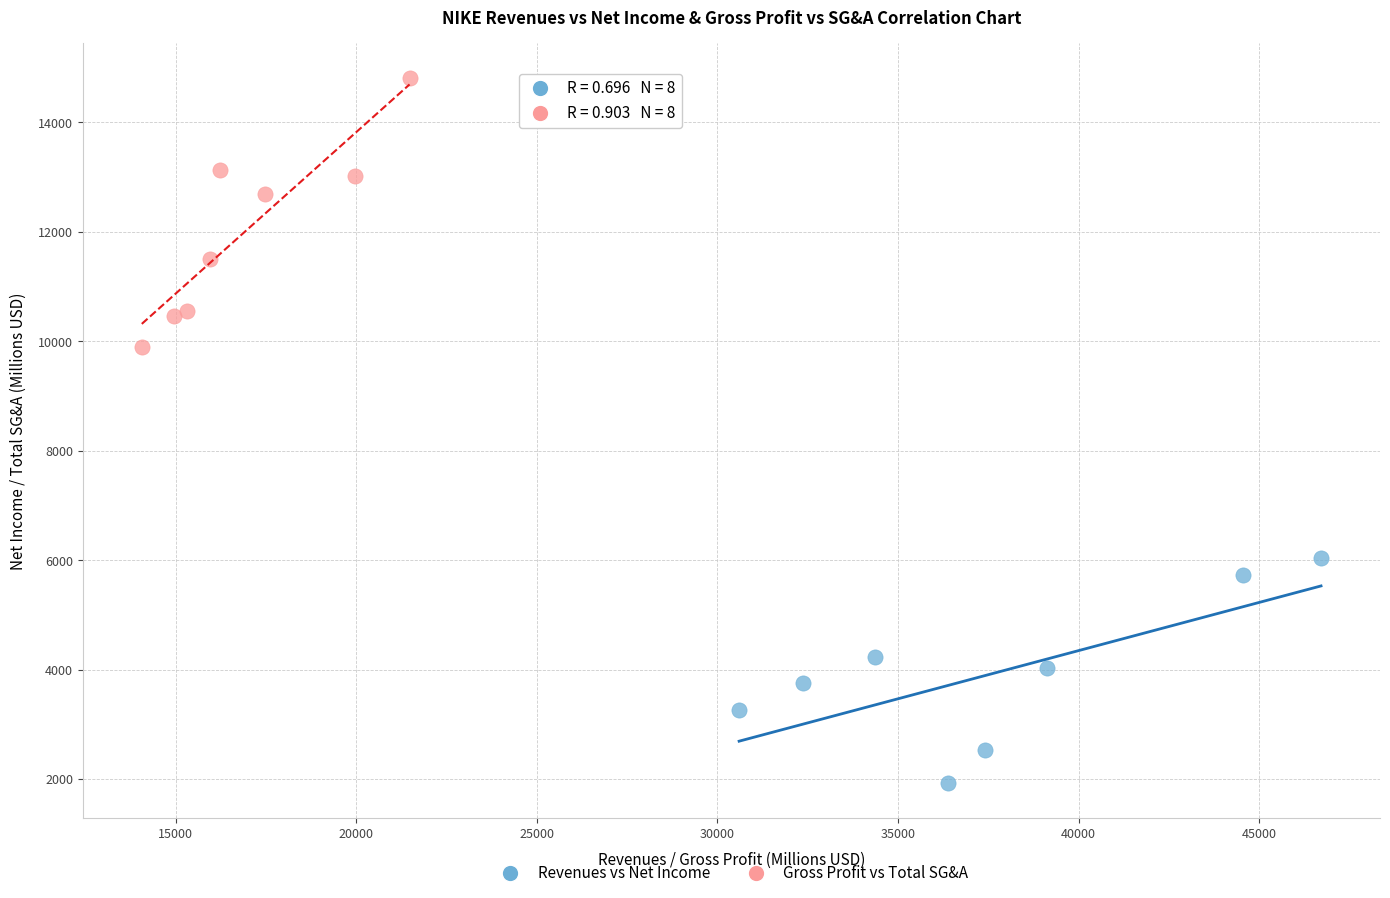

Which series contains the highest Y value?

Gross Profit vs Total SG&A